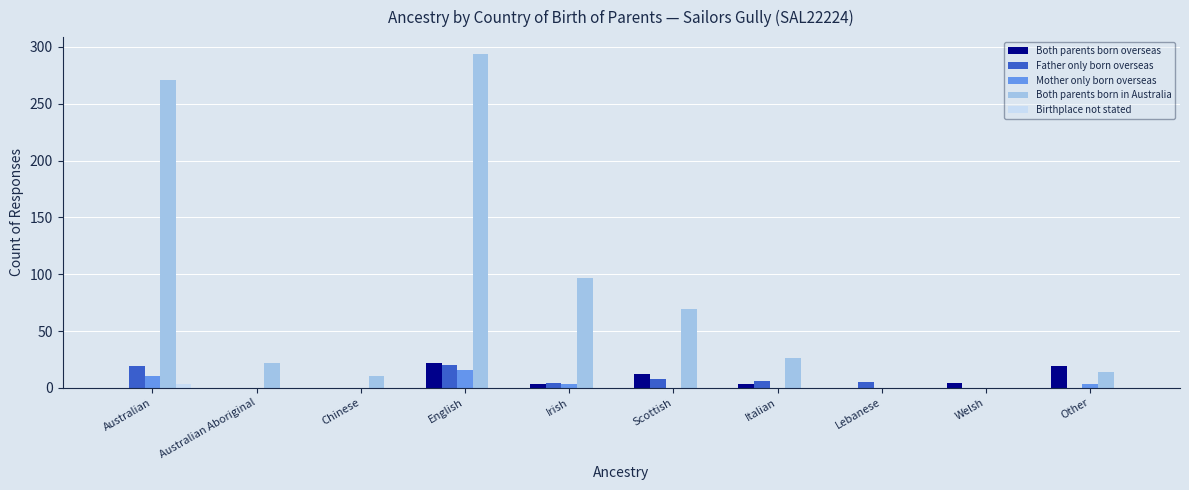

True or false: Both parents born in Australia has a value of 44 at Scottish.

False